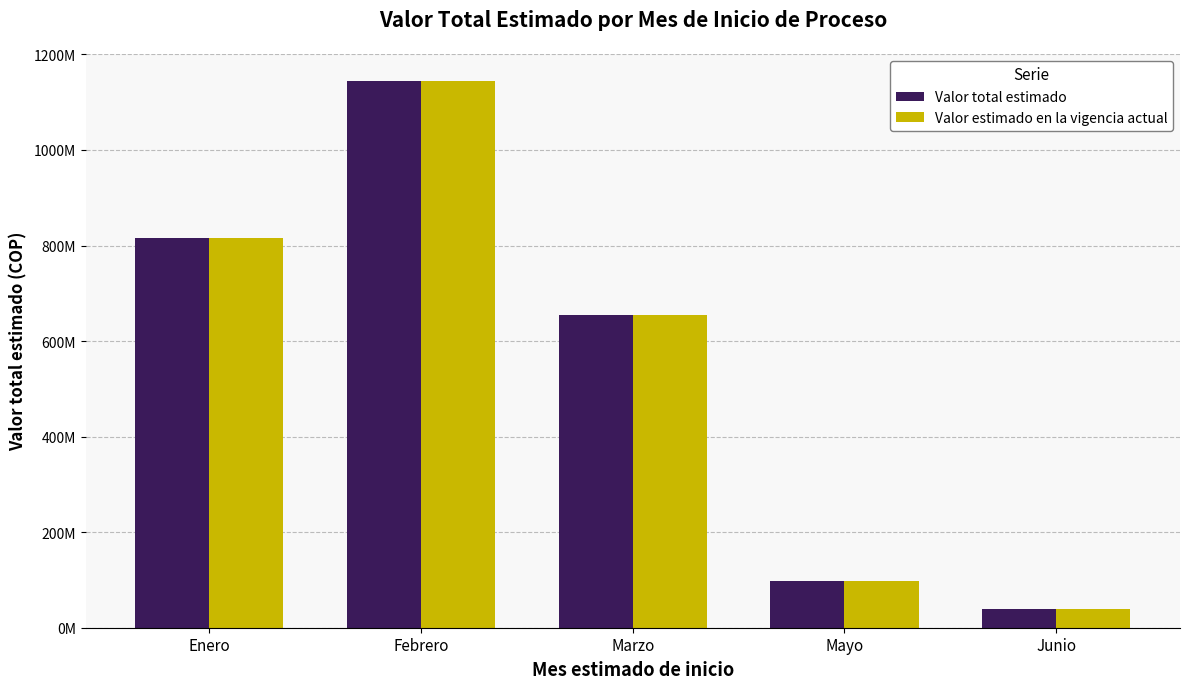

Does the chart contain any negative values?

No